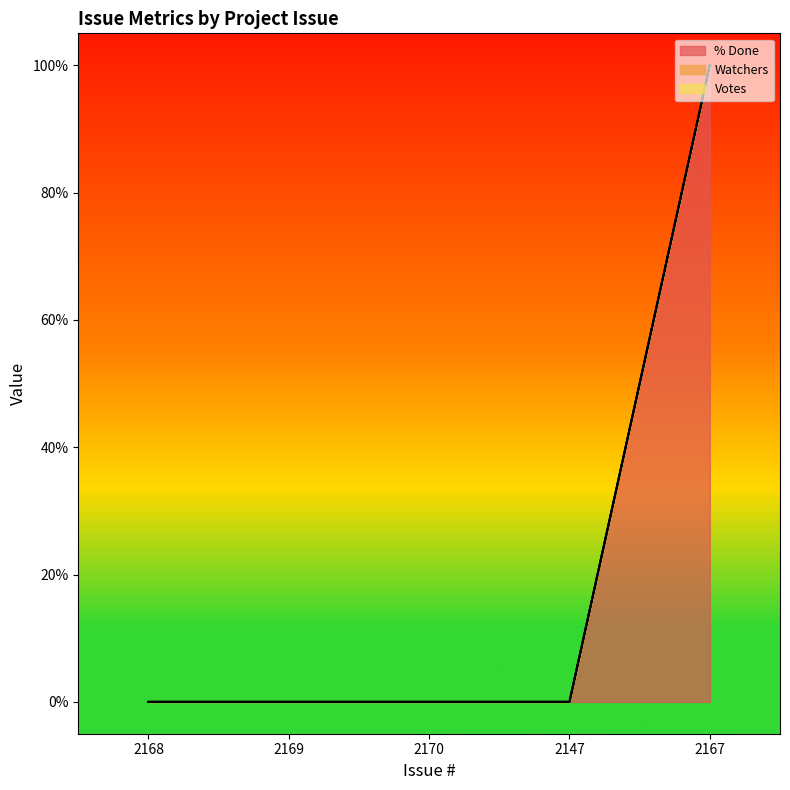

Which label corresponds to the largest value in the chart?

2167